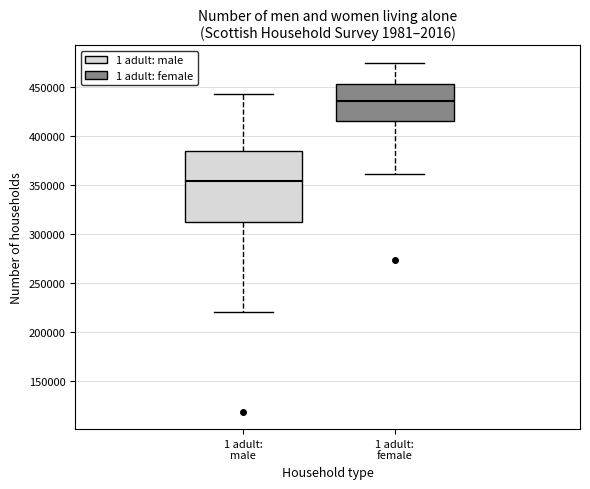

Reading left to right, read every box against the y-axis: the position of its median line, the range the box covers, and the ends of its whiskers. The values are not printed on the chart, so give them approximately, as read against the axis.

1 adult: male: median 355000, box 315000 to 385000, whiskers 220000 to 445000
1 adult: female: median 435000, box 415000 to 455000, whiskers 360000 to 475000